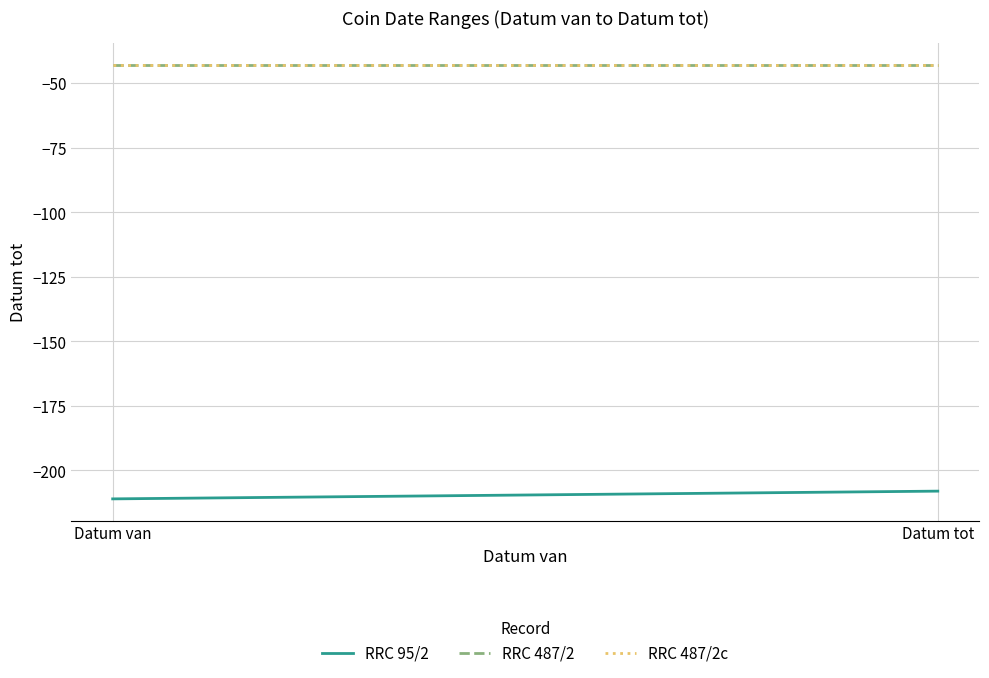

The value of RRC 487/2c at Datum van is -22. True or false?

False